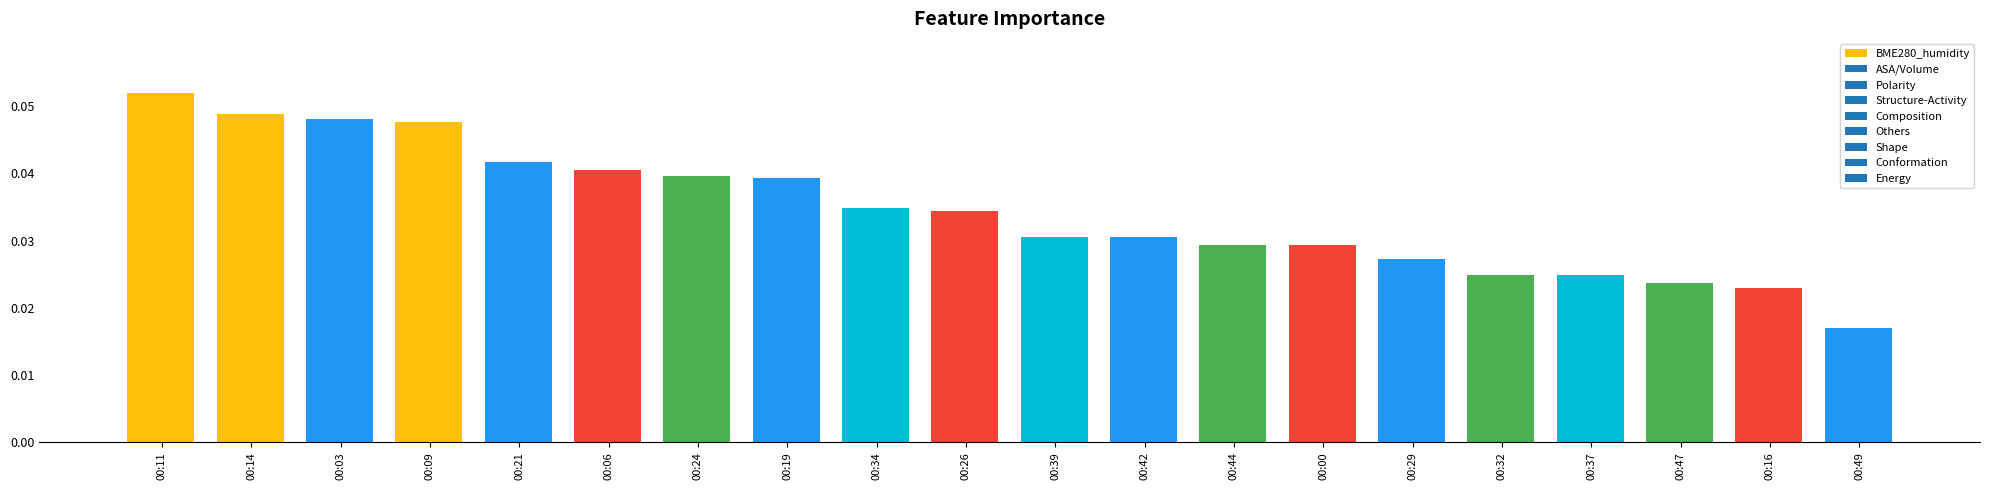

What is the label of the 9th bar from the left?

00:34